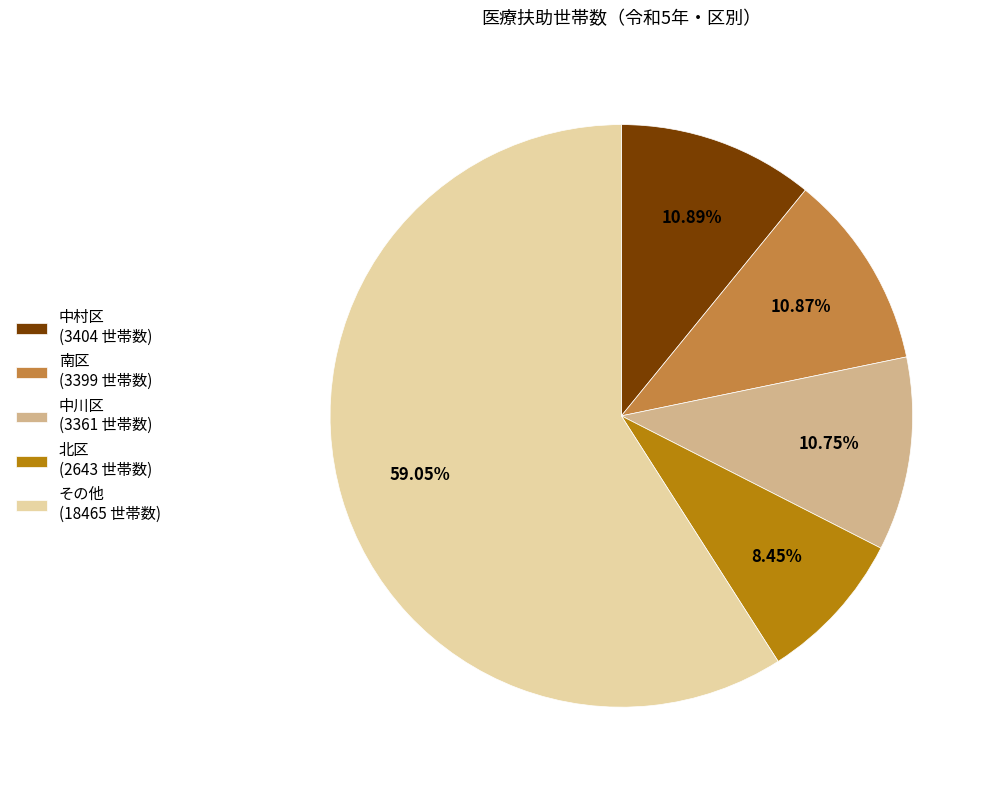

What is the ratio of the value at 北区 (2643 世帯数) to the value at 中村区 (3404 世帯数)?

0.8